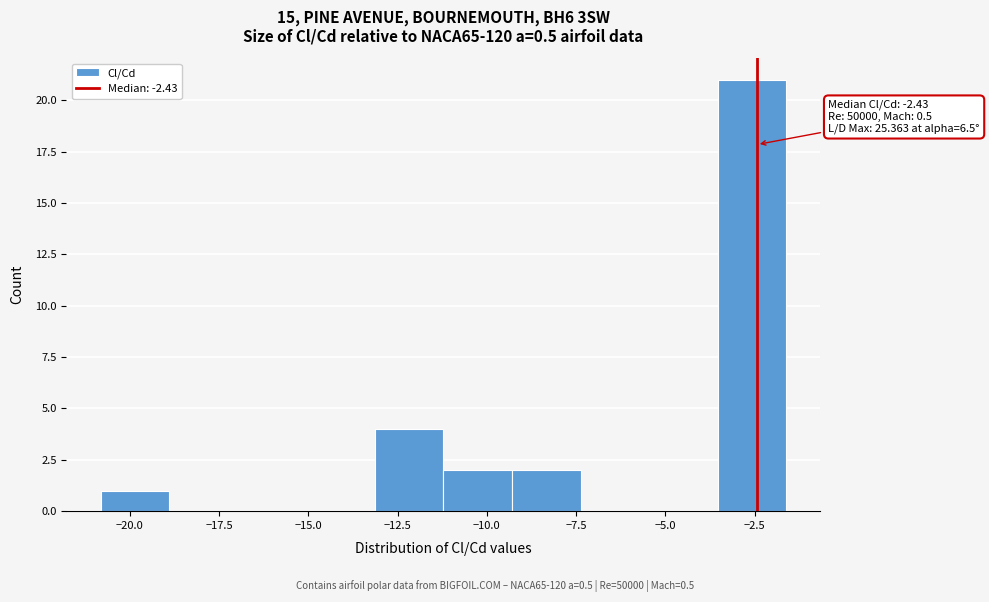

Read against the x-axis, roughly where is the centre of the tallest bar?

-2.5